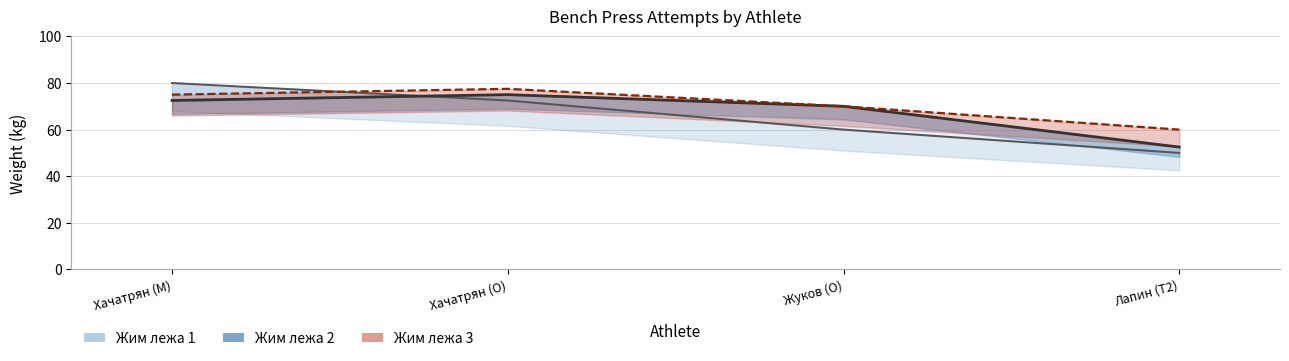

What position from the left is Лапин (T2)?

4